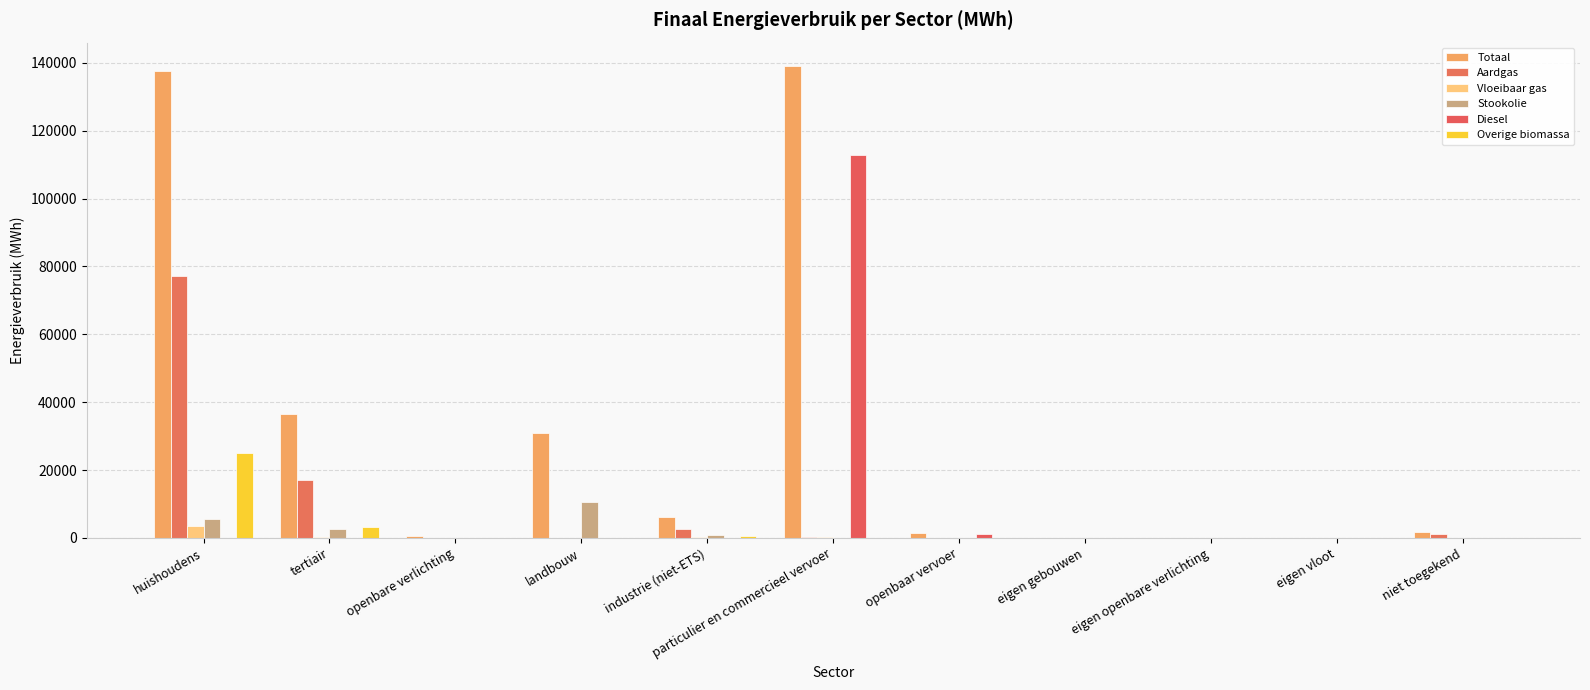

How many series are shown in this chart?

6